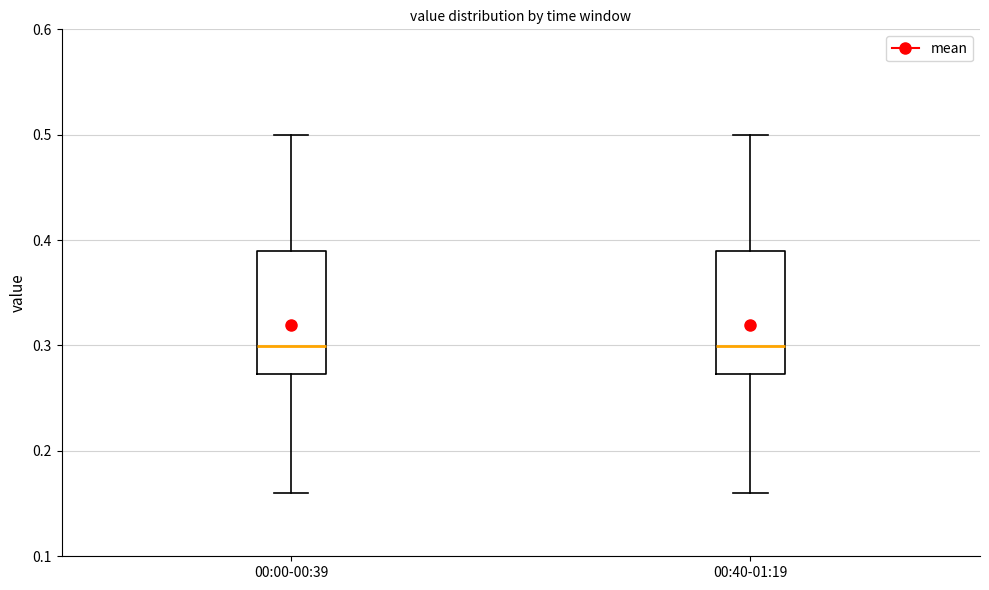

Where does the upper whisker of the box for 00:40-01:19 end on the y-axis? The values are not printed on the chart, so give them approximately, as read against the axis.

0.50